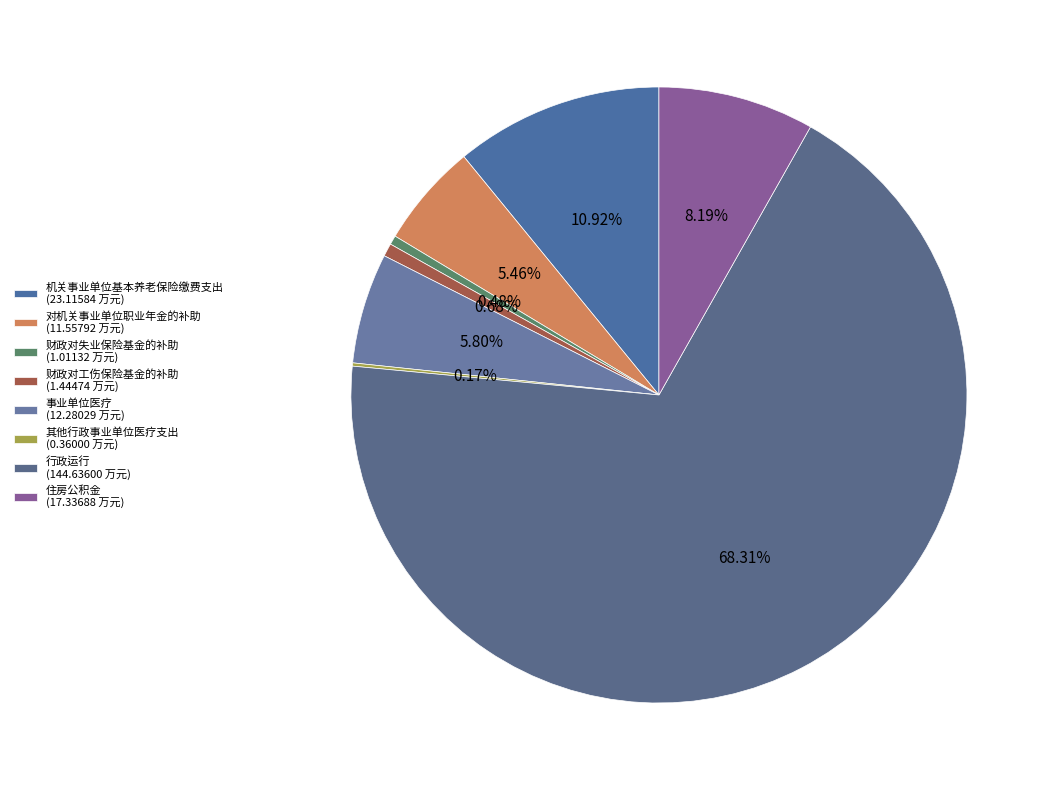

True or false: 财政对工伤保险基金的补助 accounts for 1% of the total.

True